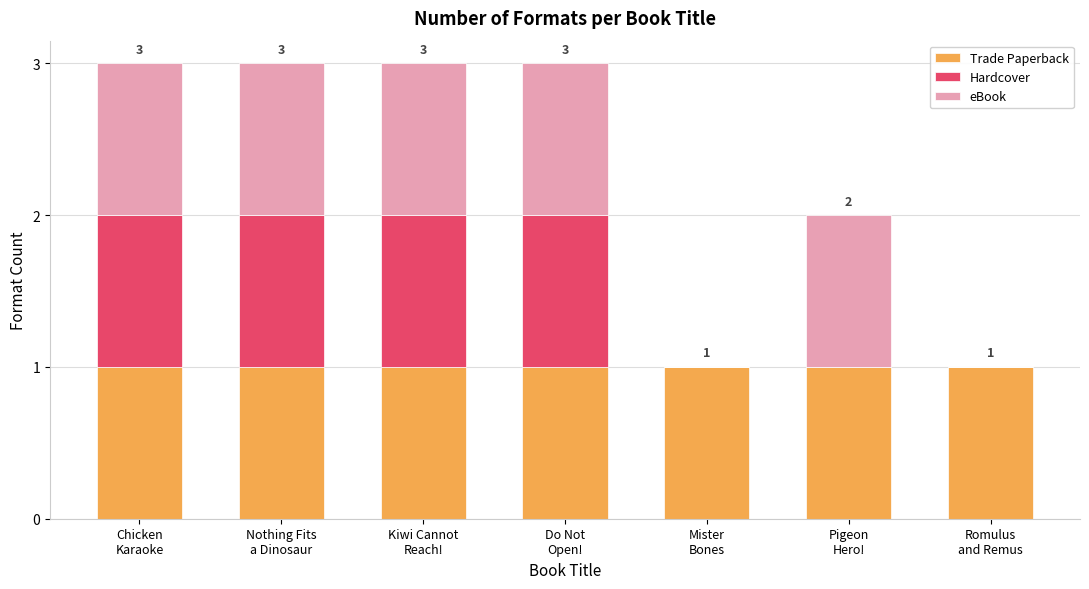

What is the sum of all Trade Paperback values?

7